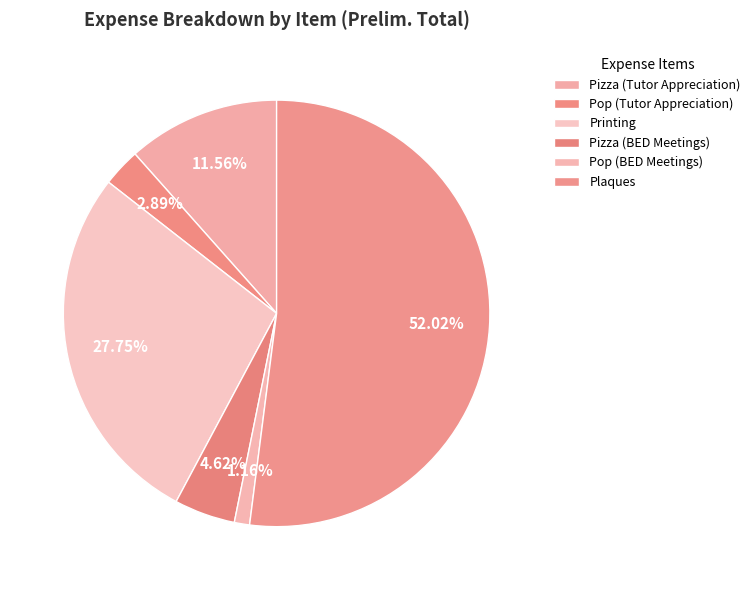

What is the change in value from Pizza (BED Meetings) to Pop (BED Meetings)?

-16.9